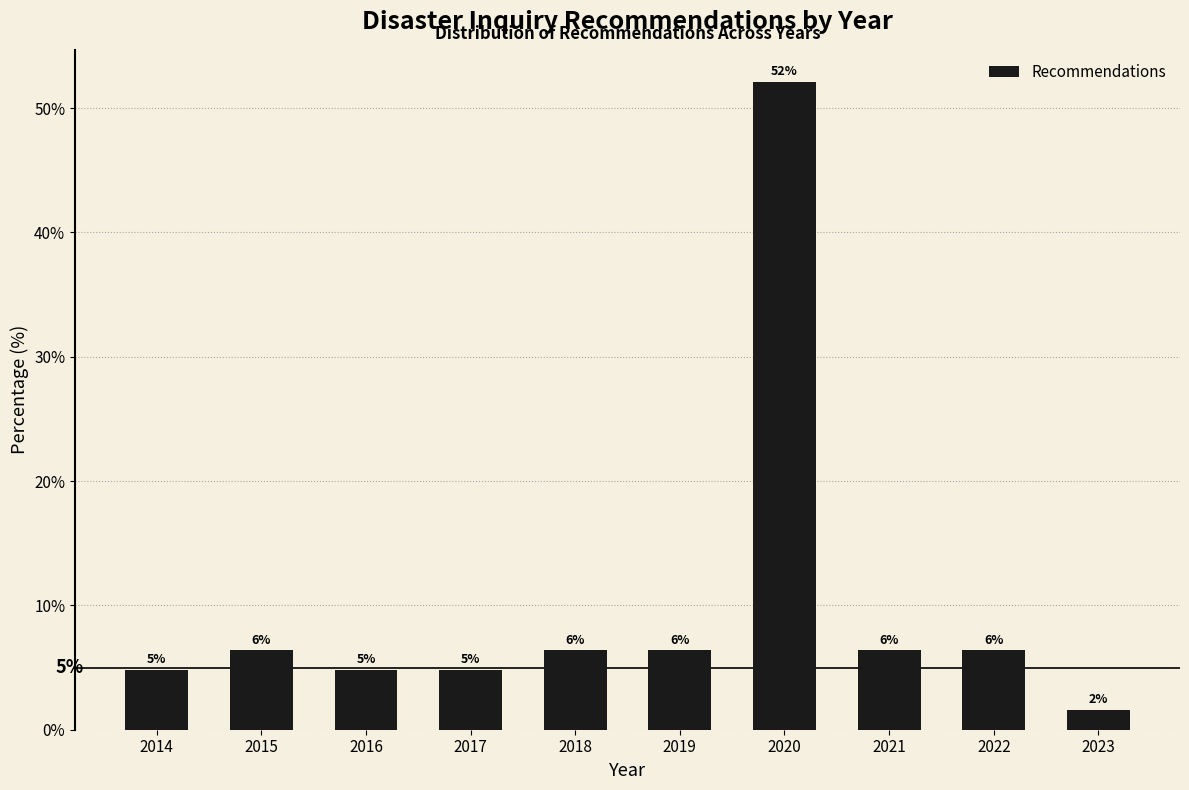

Does the chart contain any negative values?

No